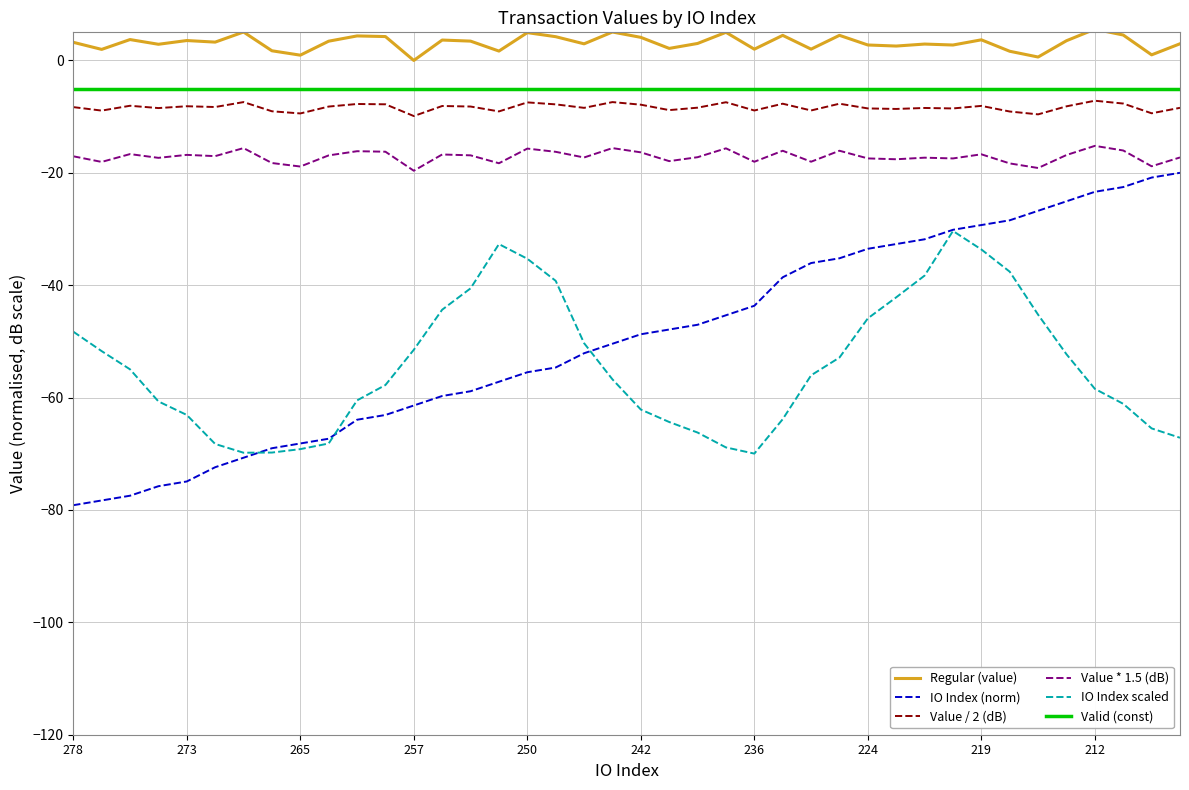

What are all the series names shown in the legend?

Regular (value), IO Index (norm), Value / 2 (dB), Value * 1.5 (dB), IO Index scaled, Valid (const)